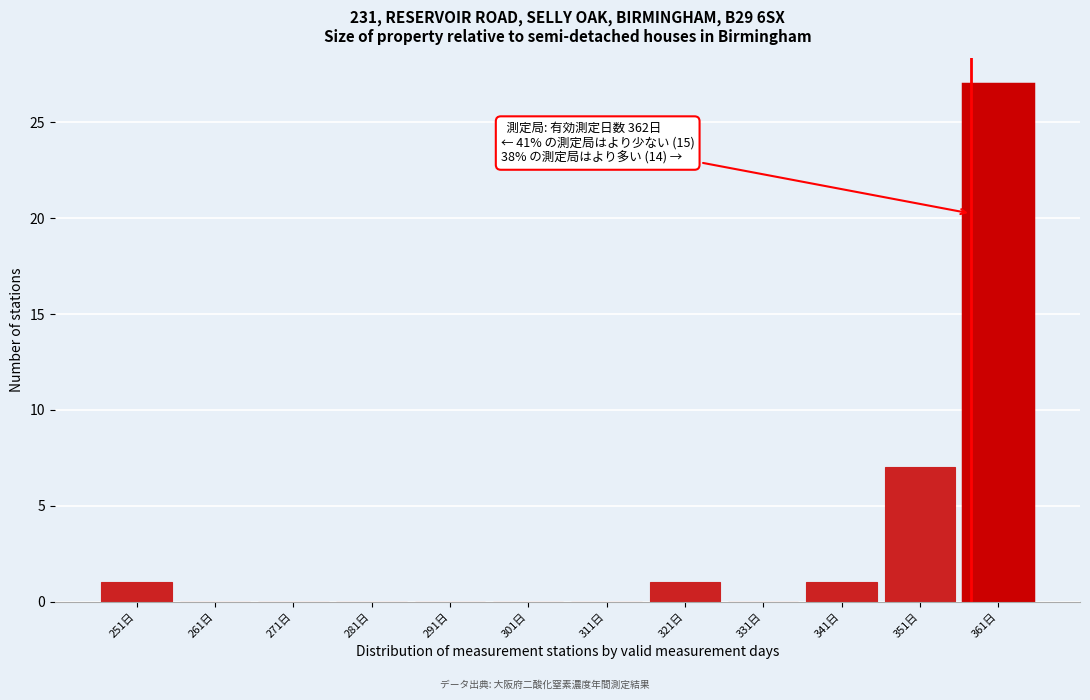

Reading left to right, what are all the values shown in this chart?

251日=1	261日=0	271日=0	281日=0	291日=0	301日=0	311日=0	321日=1	331日=0	341日=1	351日=7	361日=27